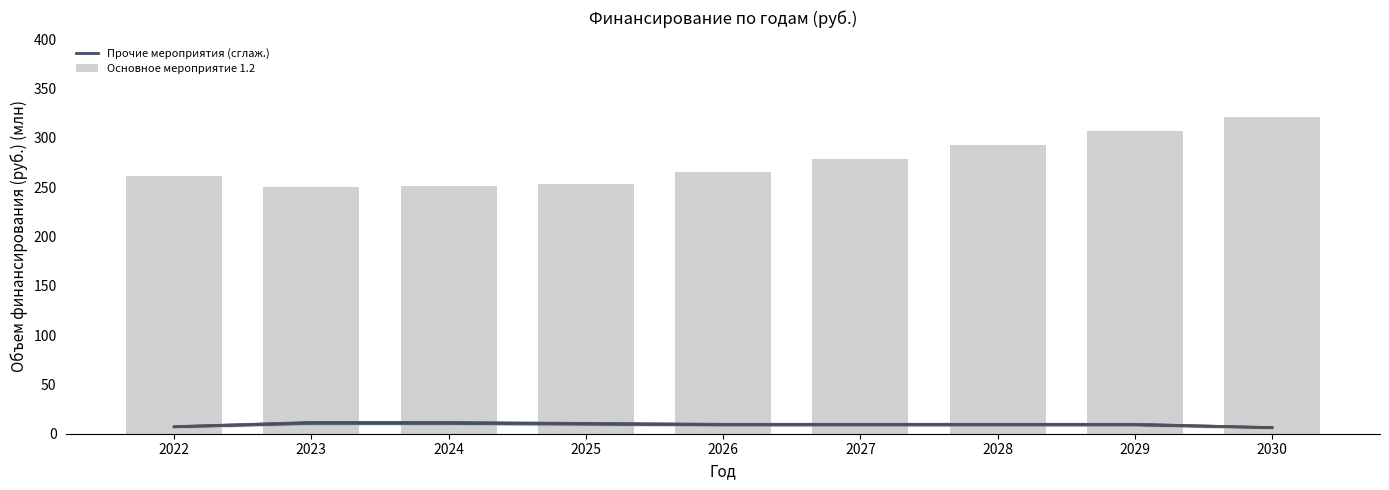

At which label does Прочие мероприятия (сглаж.) reach its minimum?

2030